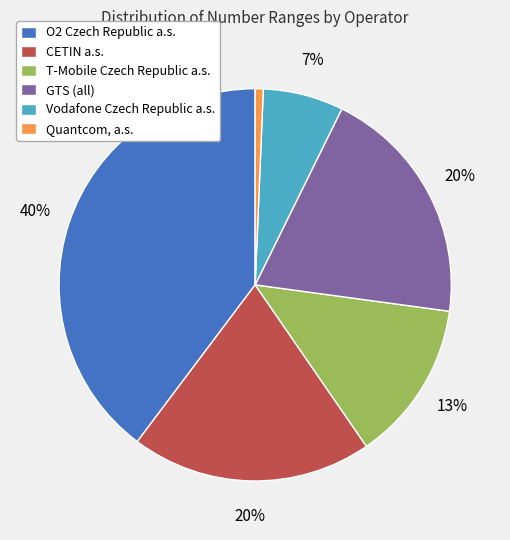

Which has a higher value, Vodafone Czech Republic a.s. or O2 Czech Republic a.s.?

O2 Czech Republic a.s.